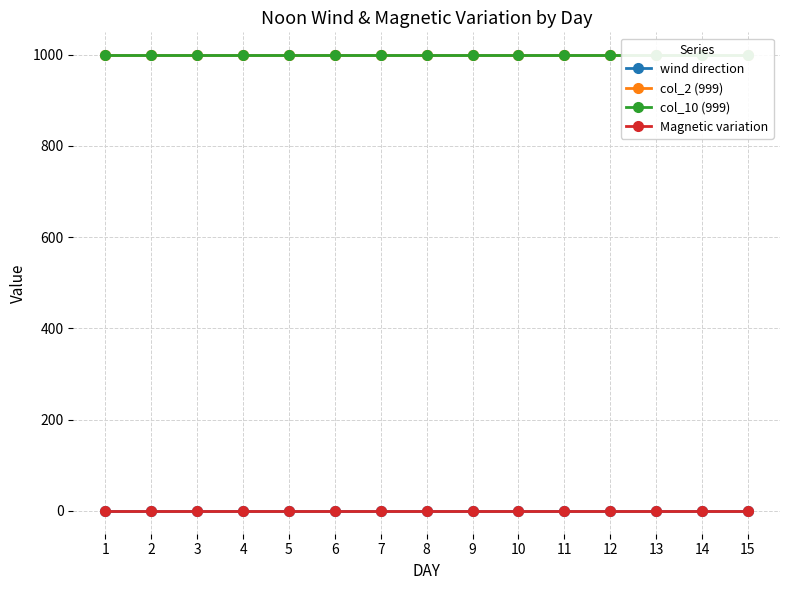

Which series has the largest range (max minus min)?

wind direction